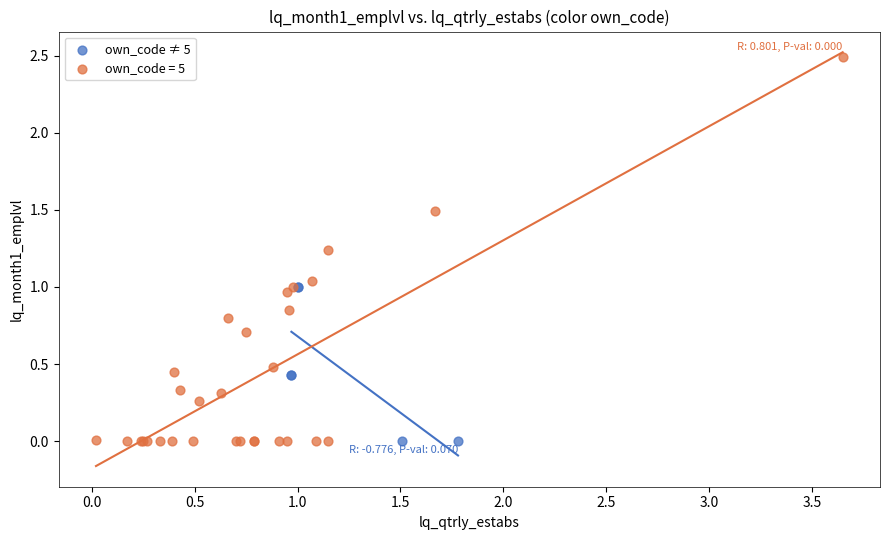

Which series has the widest spread of Y values?

own_code = 5